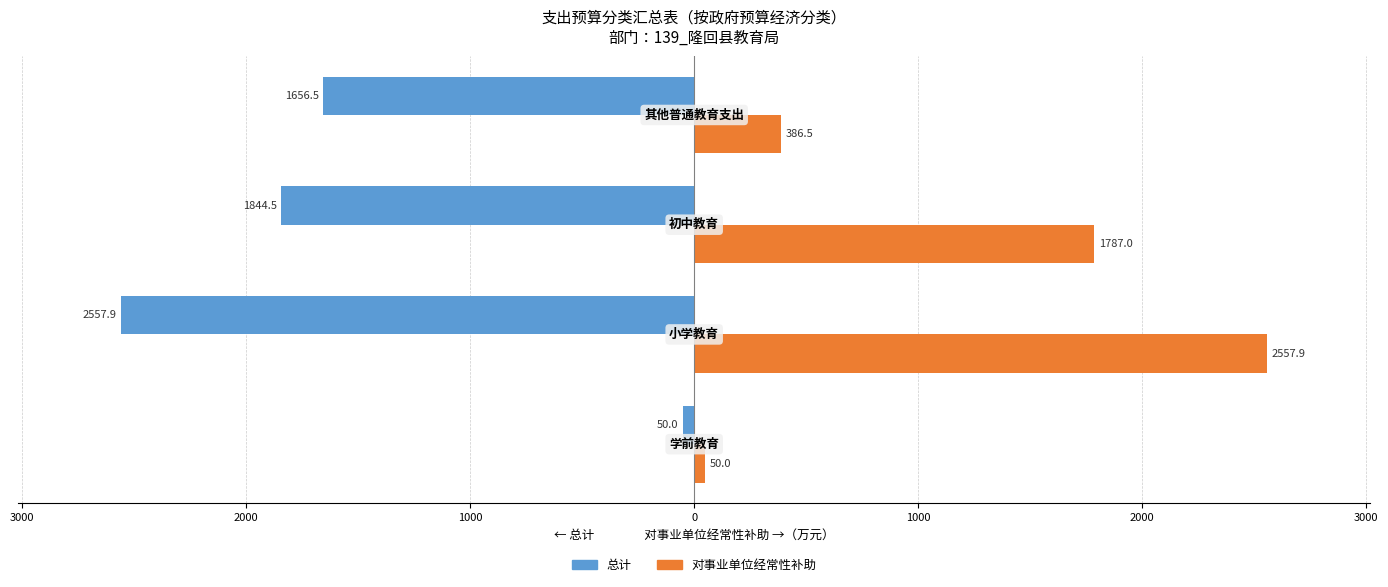

What are all the series names shown in the legend?

总计, 对事业单位经常性补助